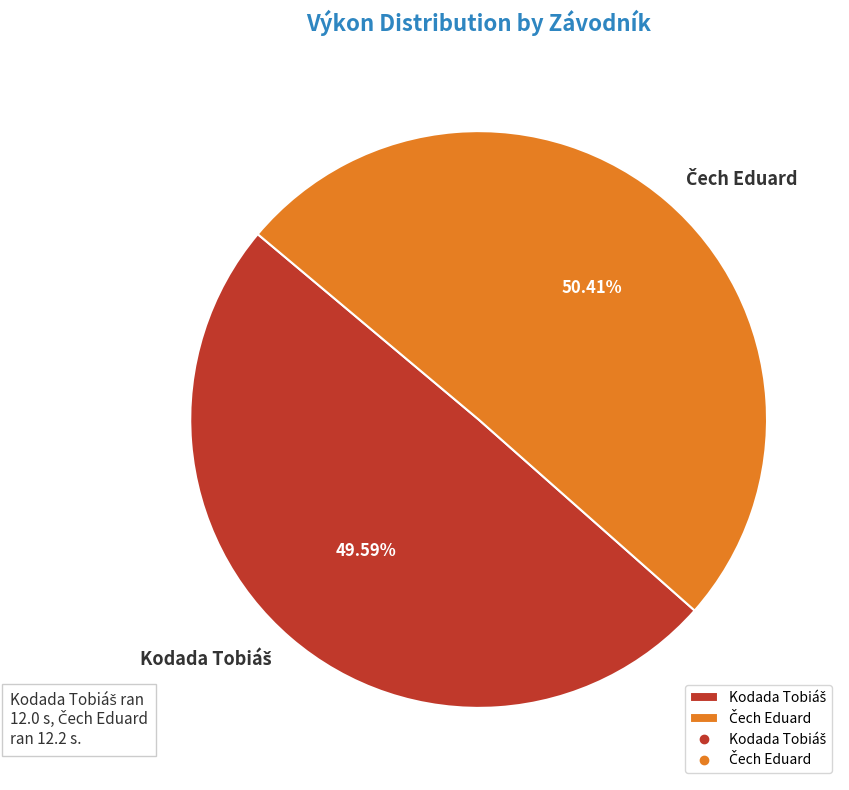

Is there any slice that represents more than half of the pie?

Yes